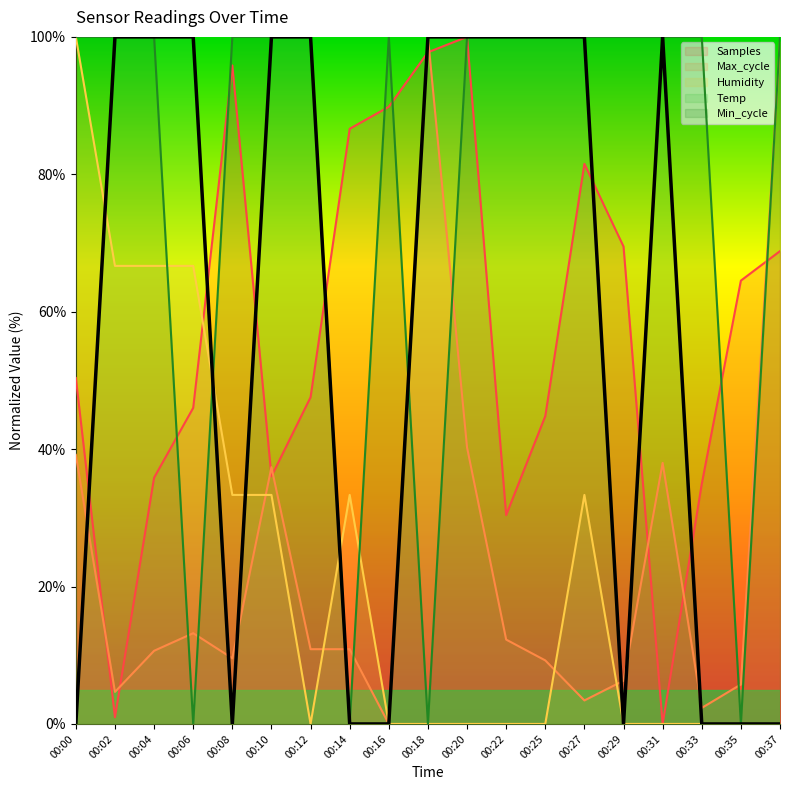

Between which two adjacent categories do Samples and Min_cycle first intersect?

00:04 and 00:06